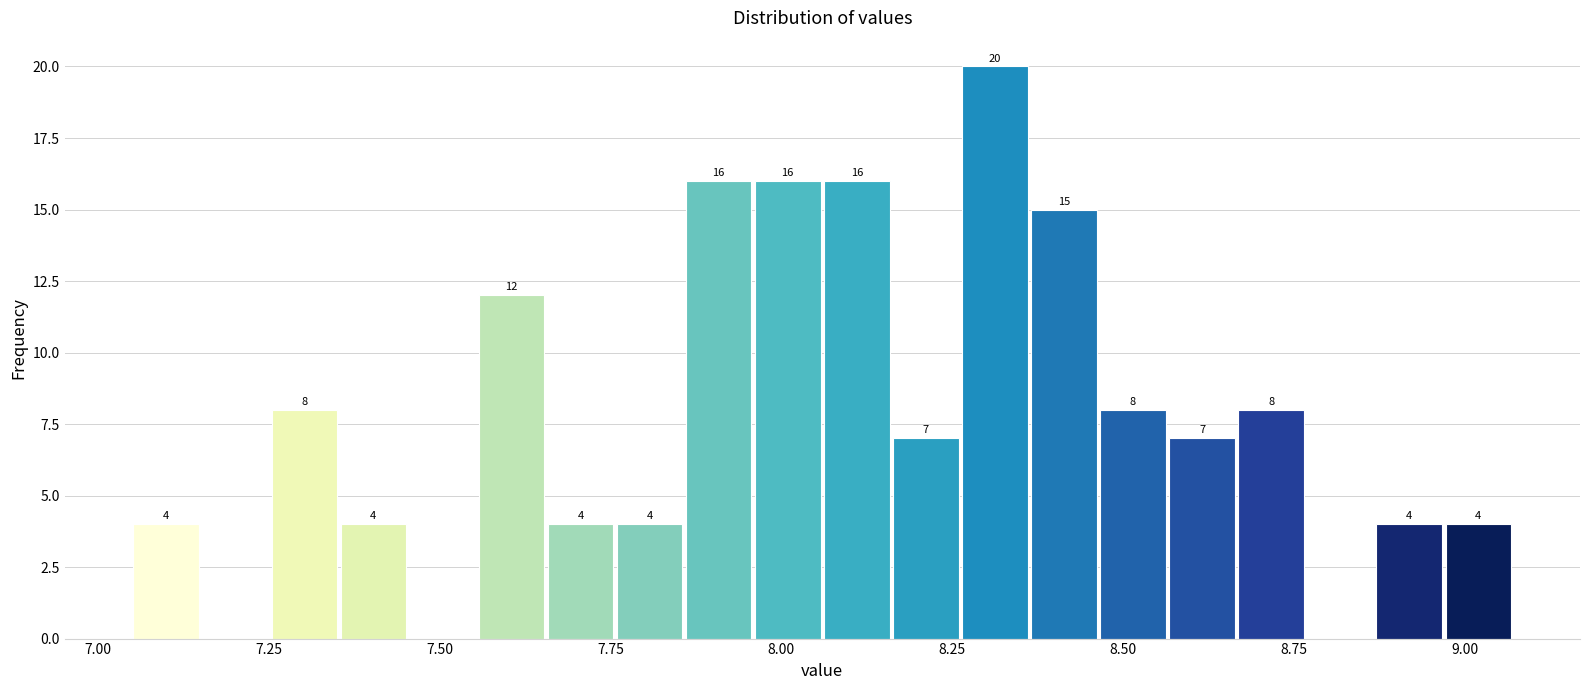

Around what value on the x-axis is the tallest bar? Give the approximate position of its centre, as read against the axis.

8.30